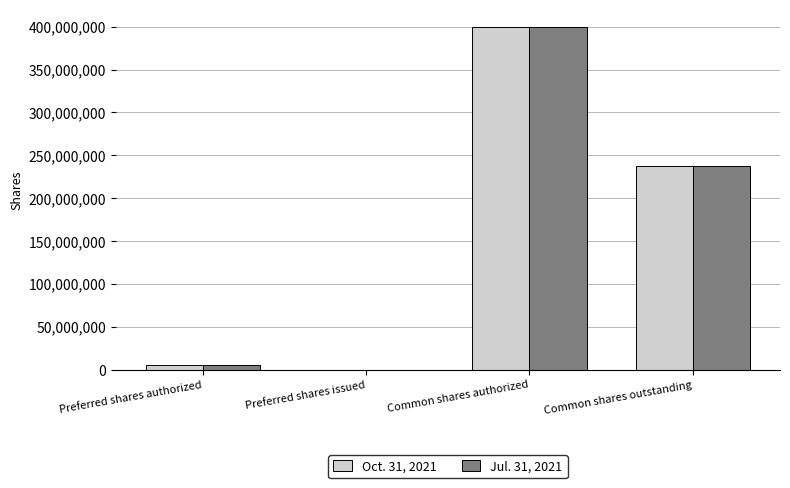

How many positive values does the Oct. 31, 2021 series have?

3